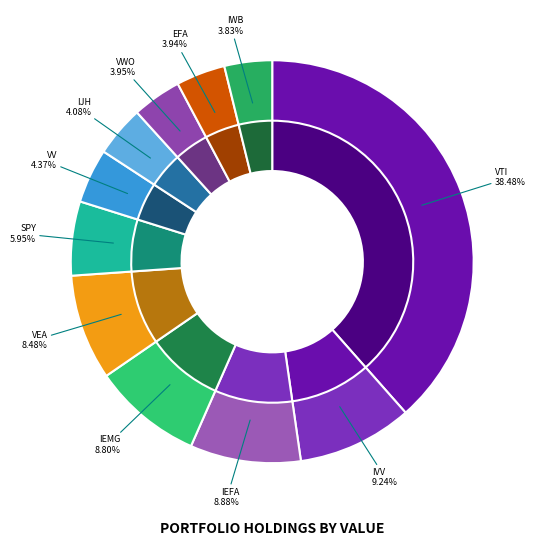

Between VV (Sell) and IJH (Sell), which is larger?

VV (Sell)